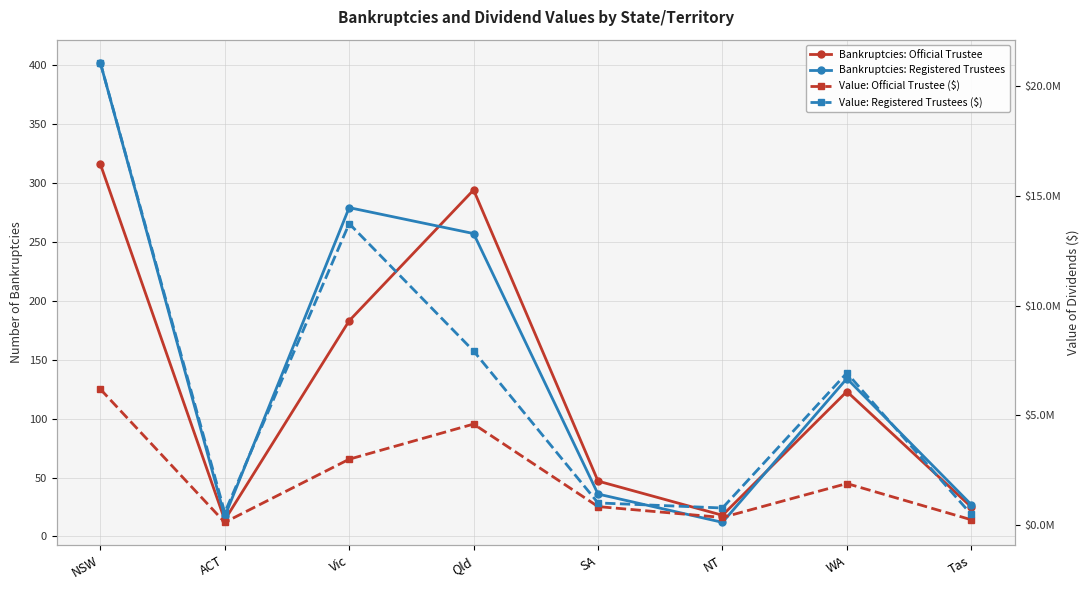

What value does the Bankruptcies: Registered Trustees series have at Qld?

257.0